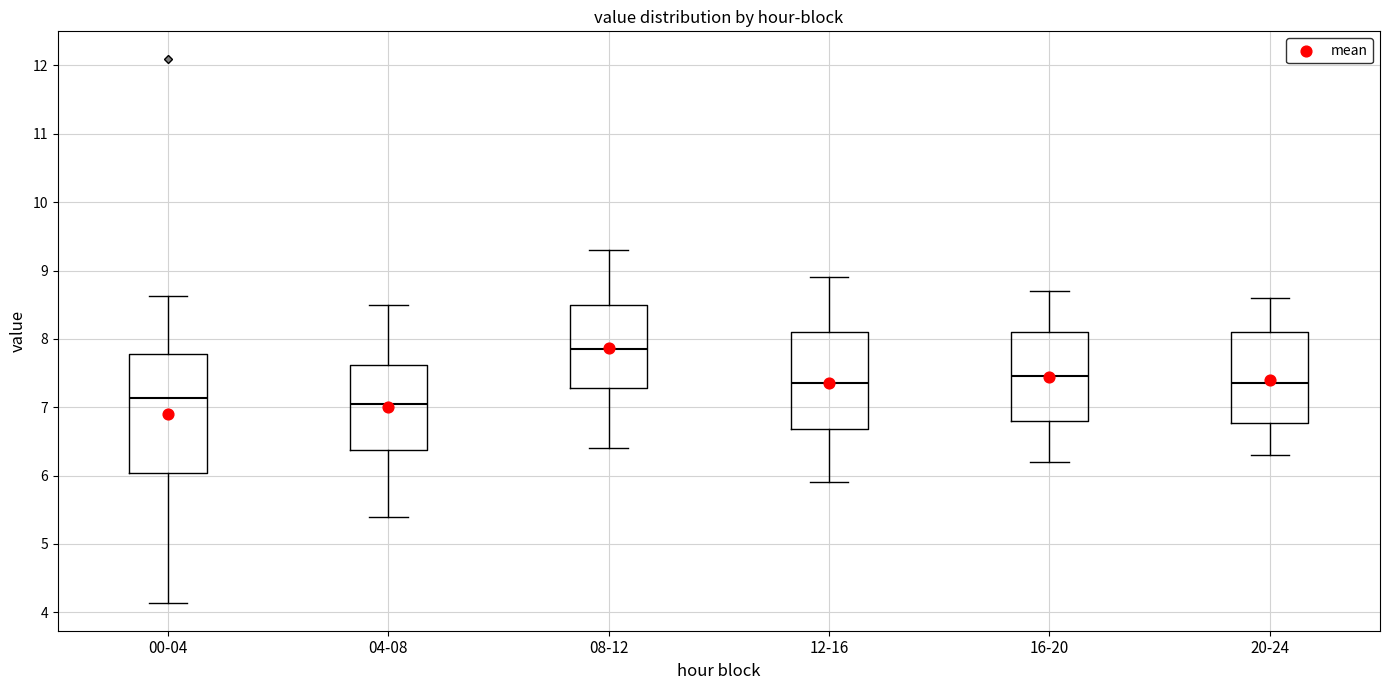

Where does the upper whisker of the box for 16-20 end on the y-axis? The values are not printed on the chart, so give them approximately, as read against the axis.

8.7